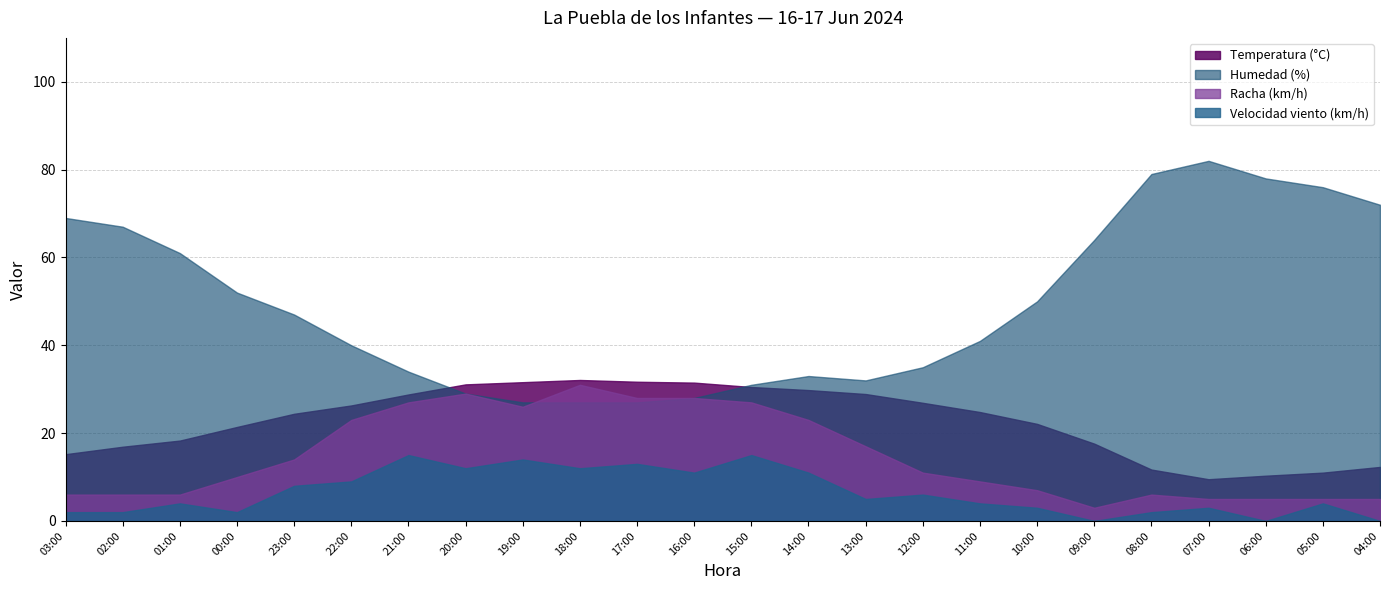

At which category does Racha (km/h) reach its first local valley?

19:00